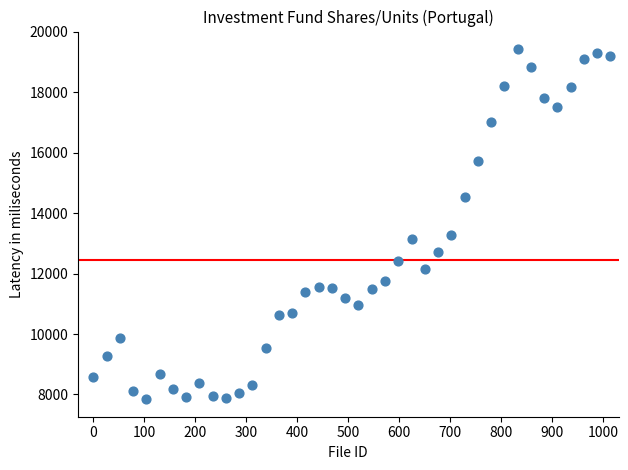

What is the range of X values (max minus min)?

1014.0